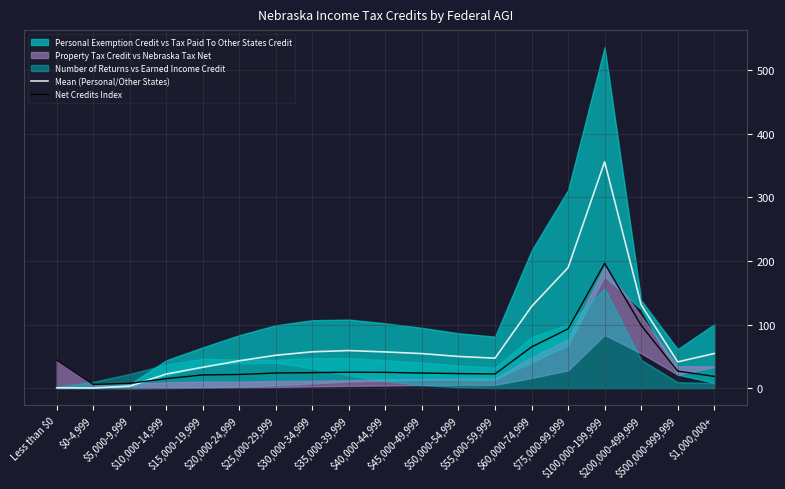

Where does the Mean (Personal/Other States) series first go above 51?

$25,000-29,999